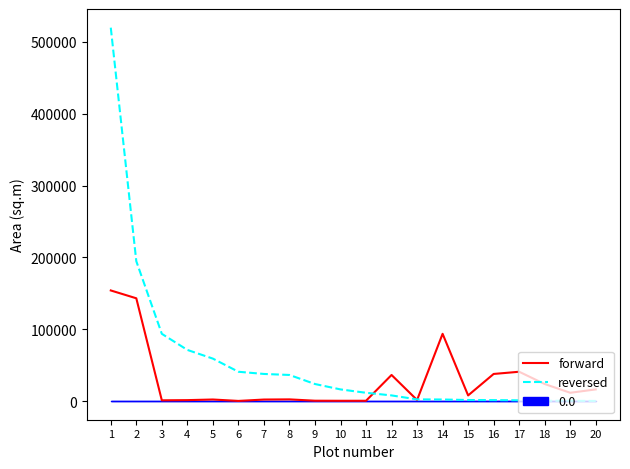

Reading left to right, transcribe all the data shown in this chart.

forward: 1=154005	2=143086	3=1032	4=1281	5=2159	6=180	7=2100	8=2327	9=471	10=374	11=400	12=36329	13=1457	14=93624	15=7853	16=37733	17=40796	18=23719	19=11524	20=16211
reversed: 1=519900	2=194721	3=93624	4=71195	5=59093	6=40796	7=37733	8=36329	9=23719	10=16211	11=11524	12=7853	13=2327	14=2159	15=1457	16=1281	17=1032	18=400	19=374	20=180